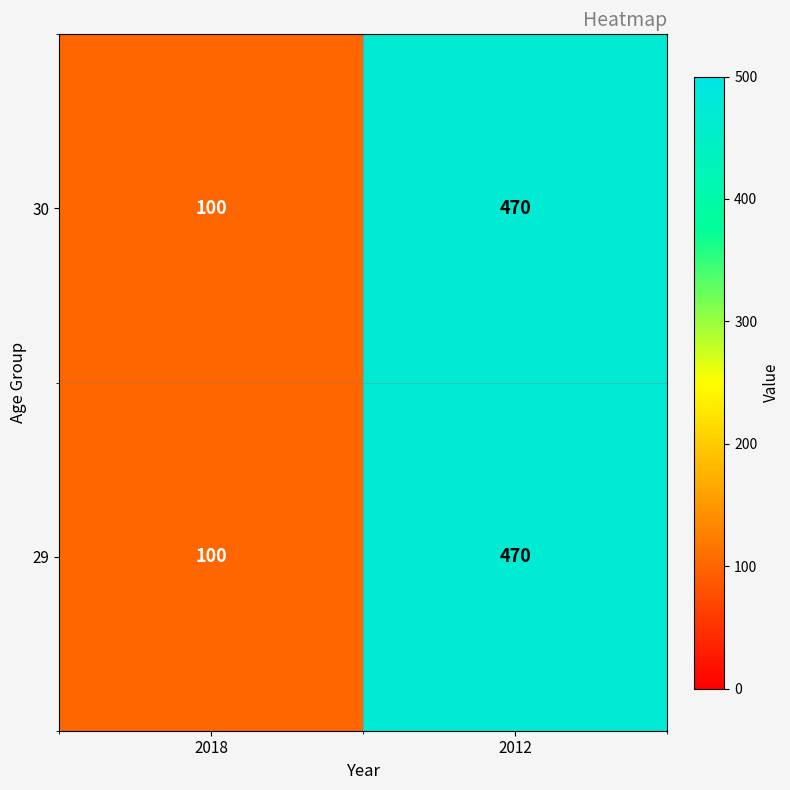

What is the difference between the 29 values at 2012 and 2018?

370